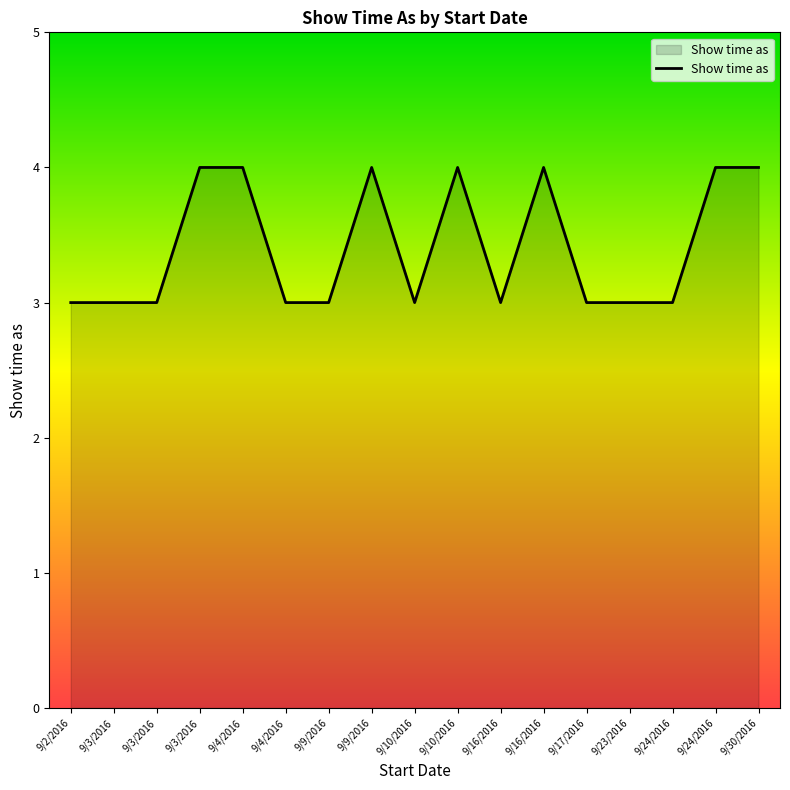

What is the difference between the maximum and minimum values?

1